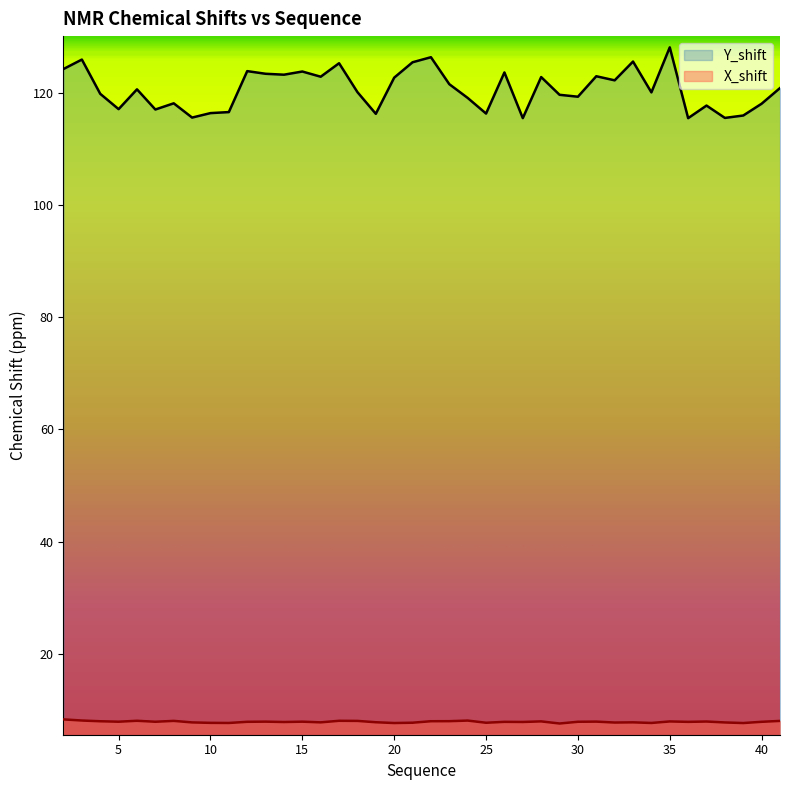

True or false: X_shift and Y_shift intersect in this chart.

False